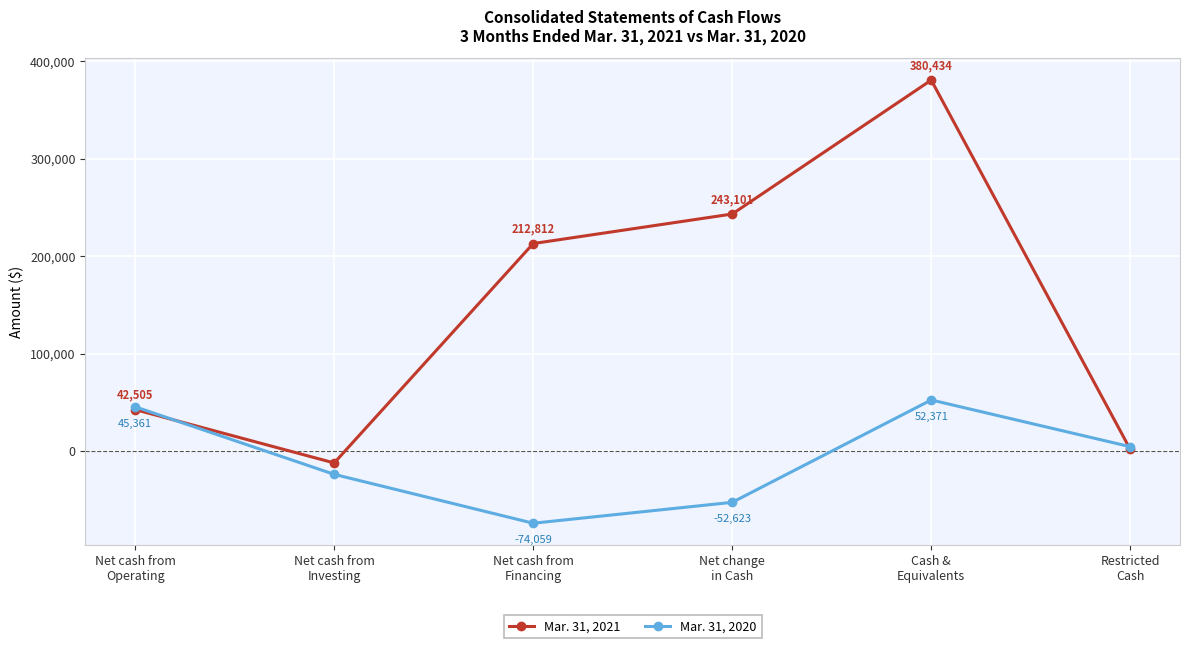

Which series has the widest spread of values?

Mar. 31, 2021